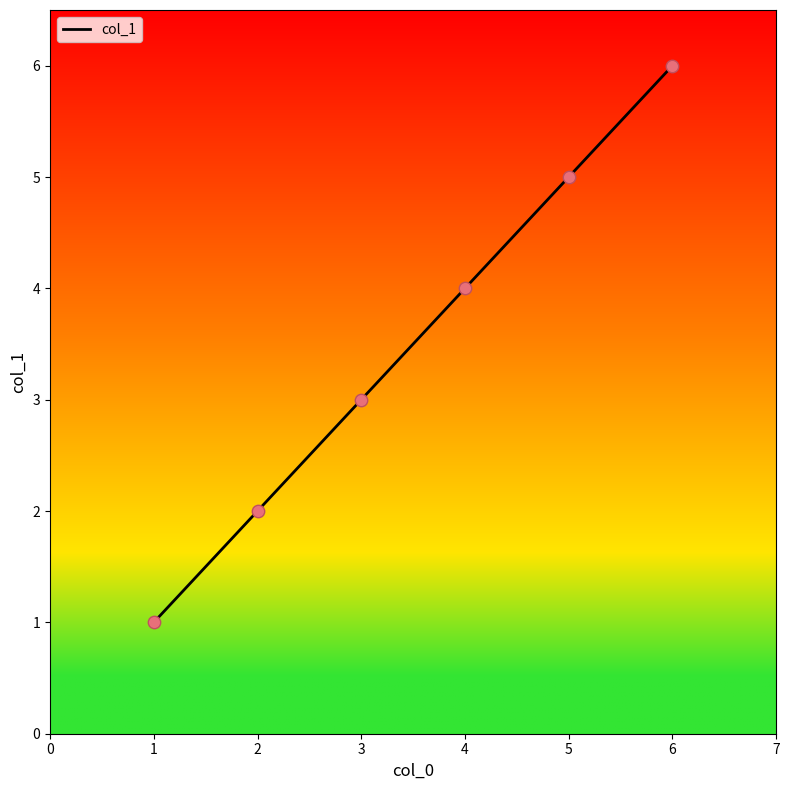

Approximately how many times larger is the value at 2 compared to 3?

0.7